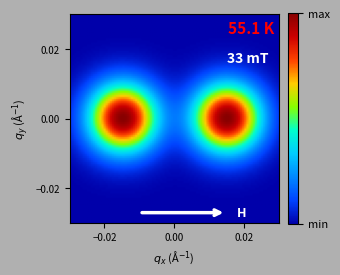

Which series has the largest range (max minus min)?

1